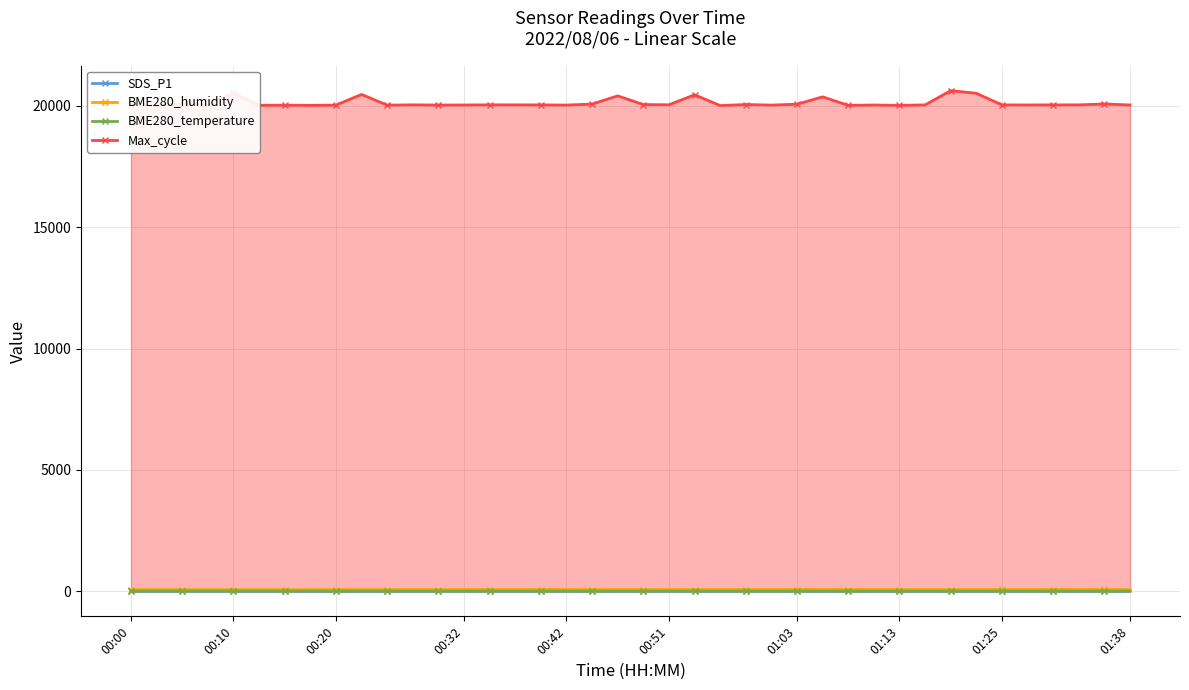

True or false: BME280_humidity has more than 0 interior local peaks.

True